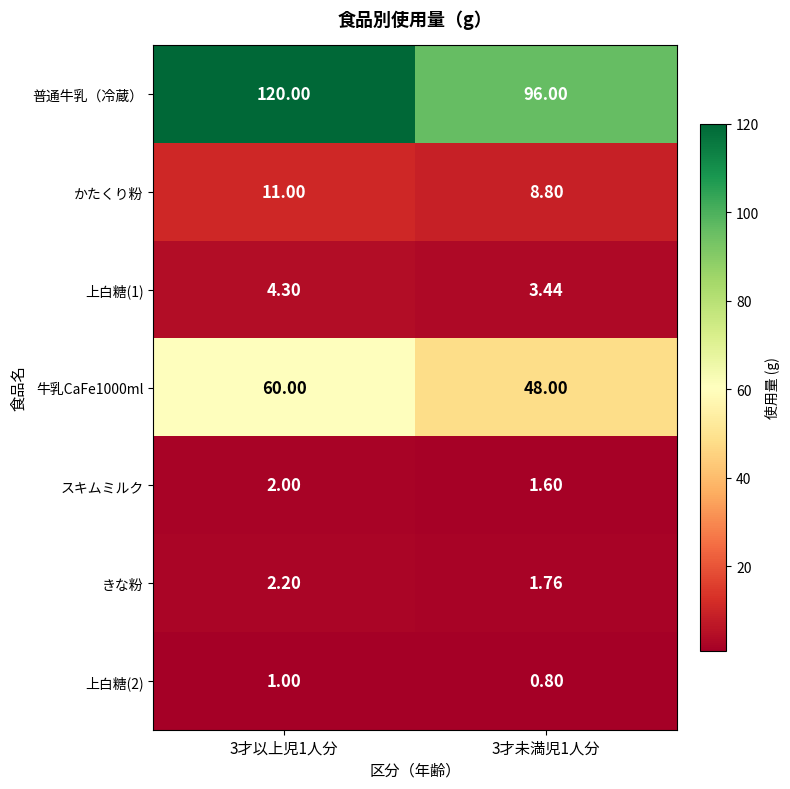

Which series changed the most between 3才以上児1人分 and 3才未満児1人分?

普通牛乳（冷蔵）